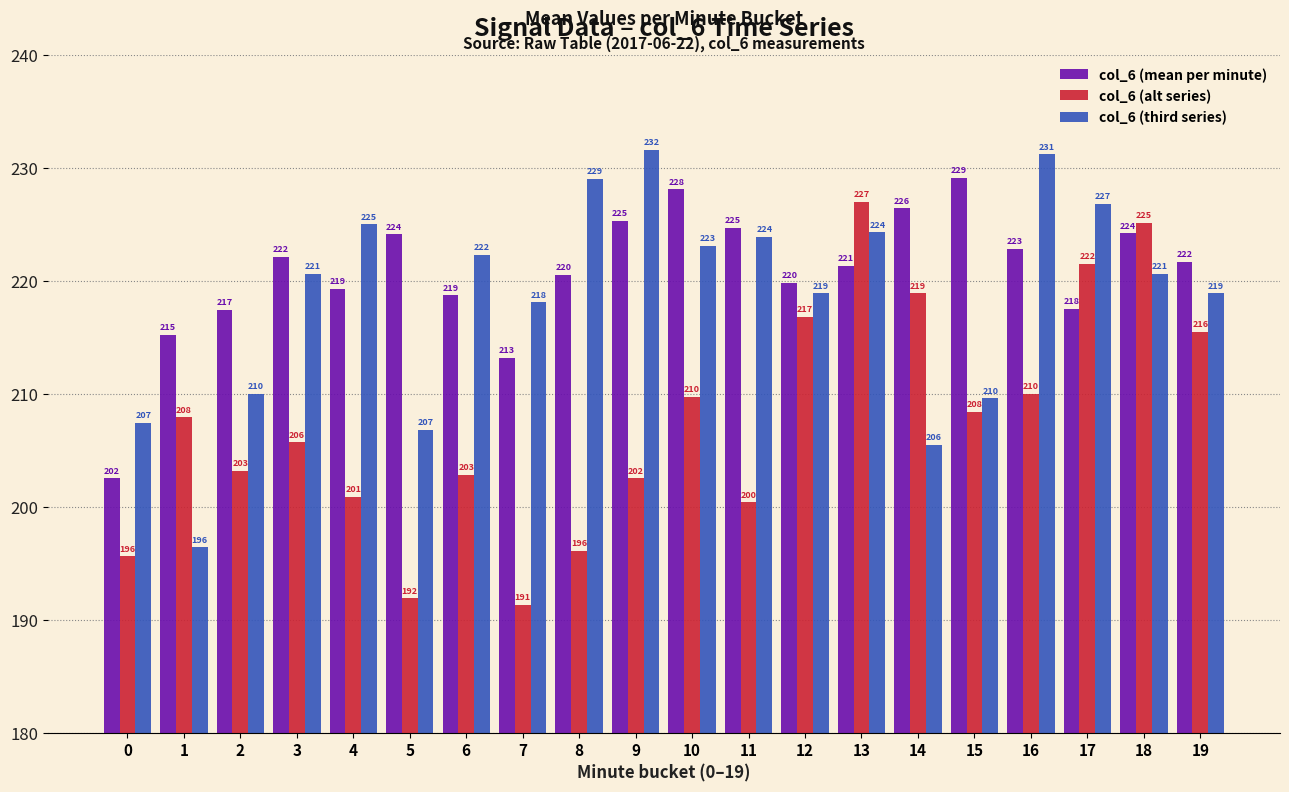

List the series in order of their peak value, highest first.

col_6 (third series), col_6 (mean per minute), col_6 (alt series)